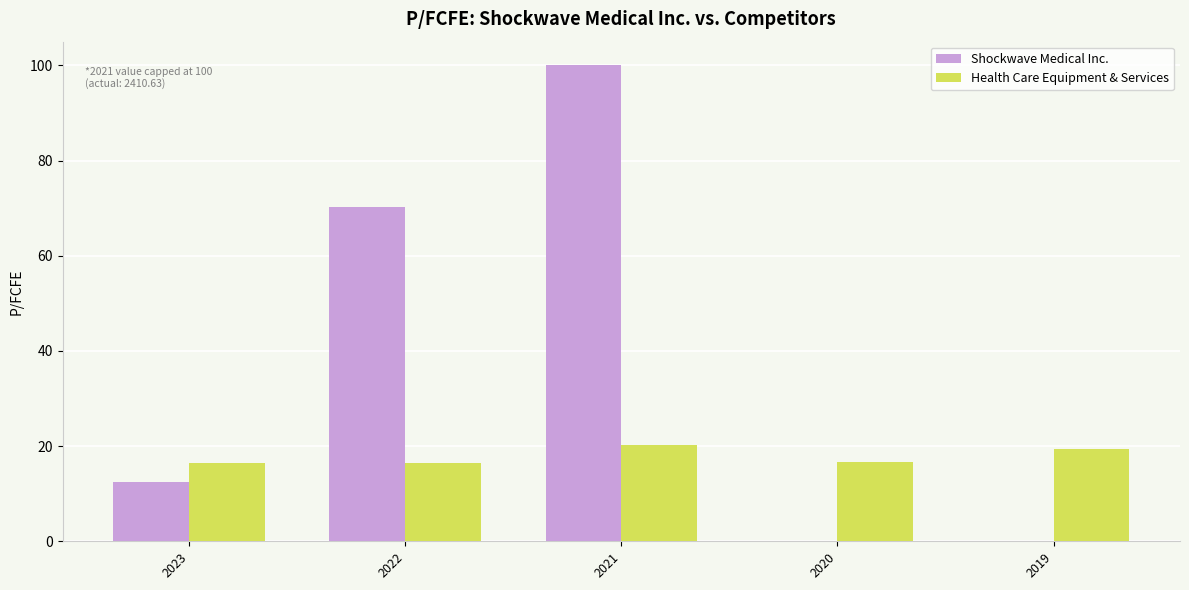

Is the value of Shockwave Medical Inc. at 2021 greater than the value of Health Care Equipment & Services at 2023?

Yes